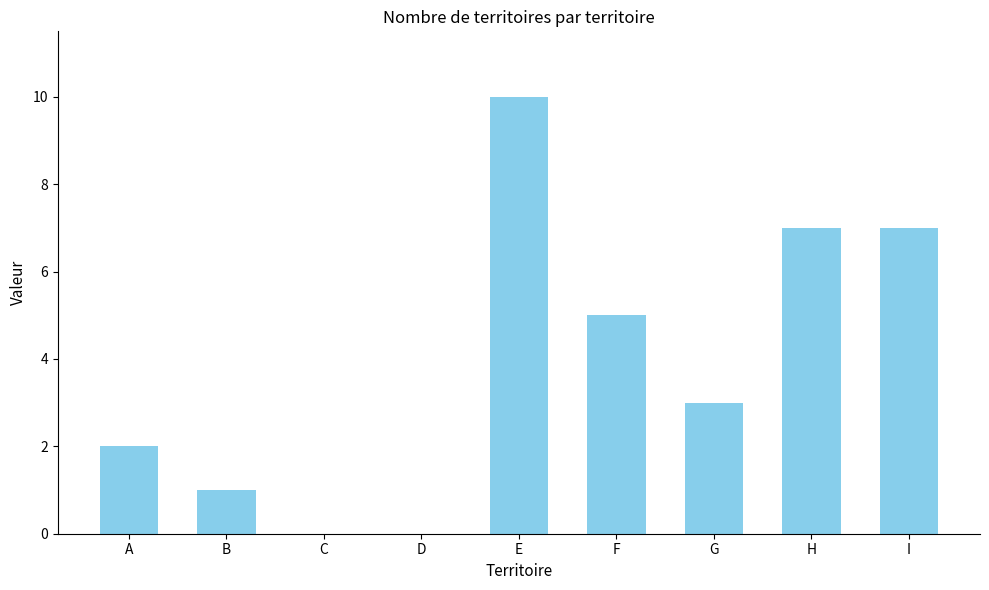

What is the sum of all values?

35.0